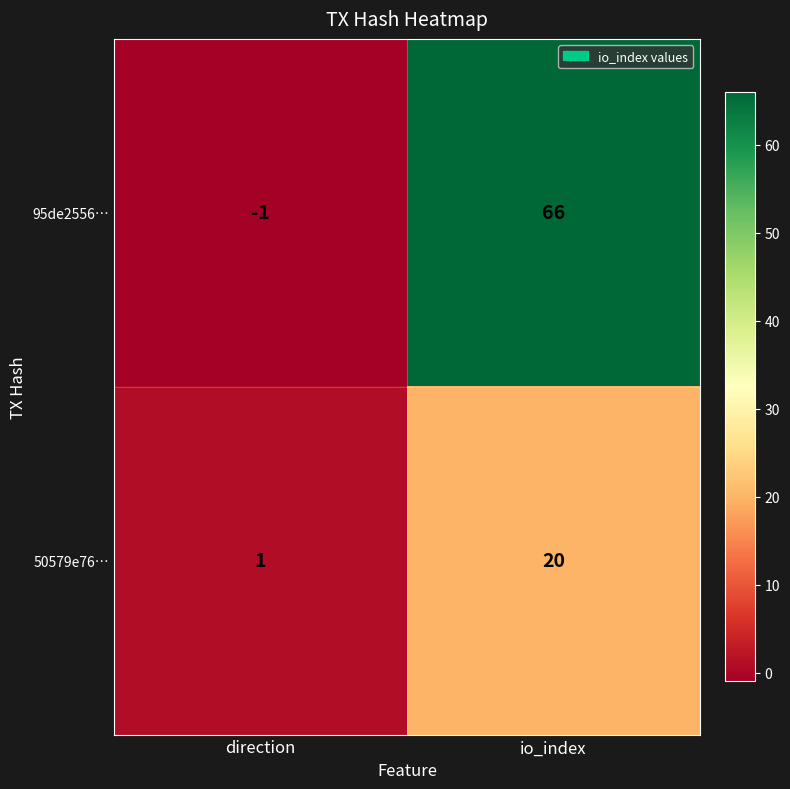

What is the spread (max minus min) of values at io_index?

46